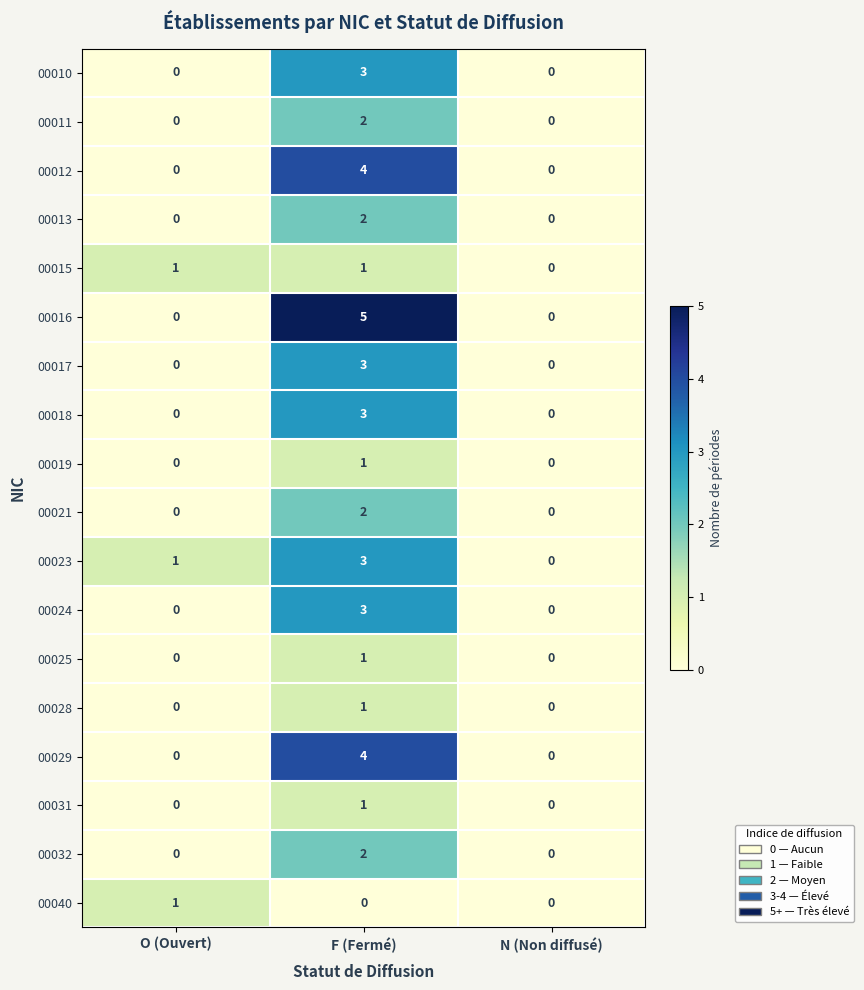

Is it true that 00019 equals -1 at O (Ouvert)?

False